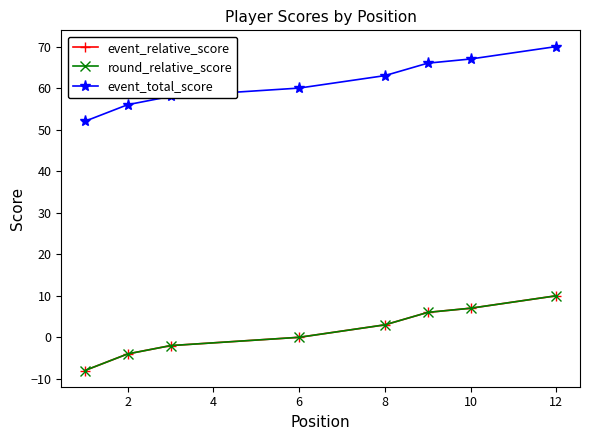

True or false: round_relative_score and event_relative_score intersect in this chart.

False